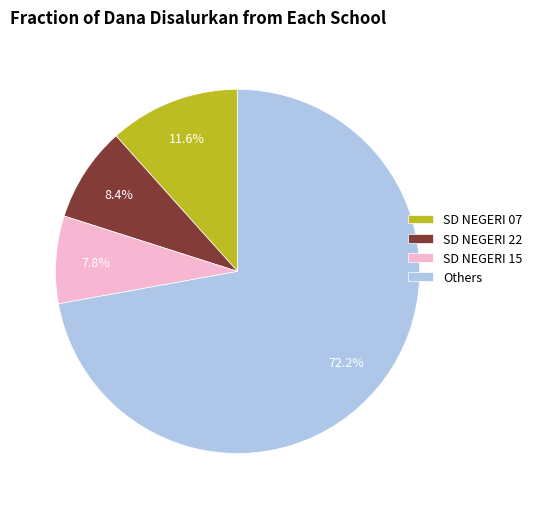

How many slices are in this pie chart?

4